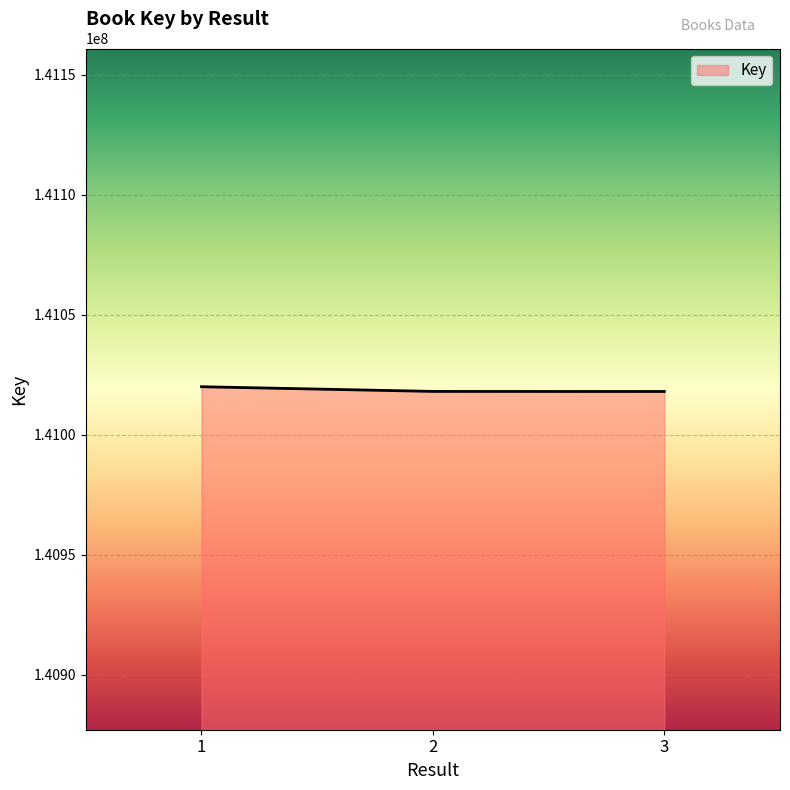

What is the sum of the values at 3 and 2?

282036094